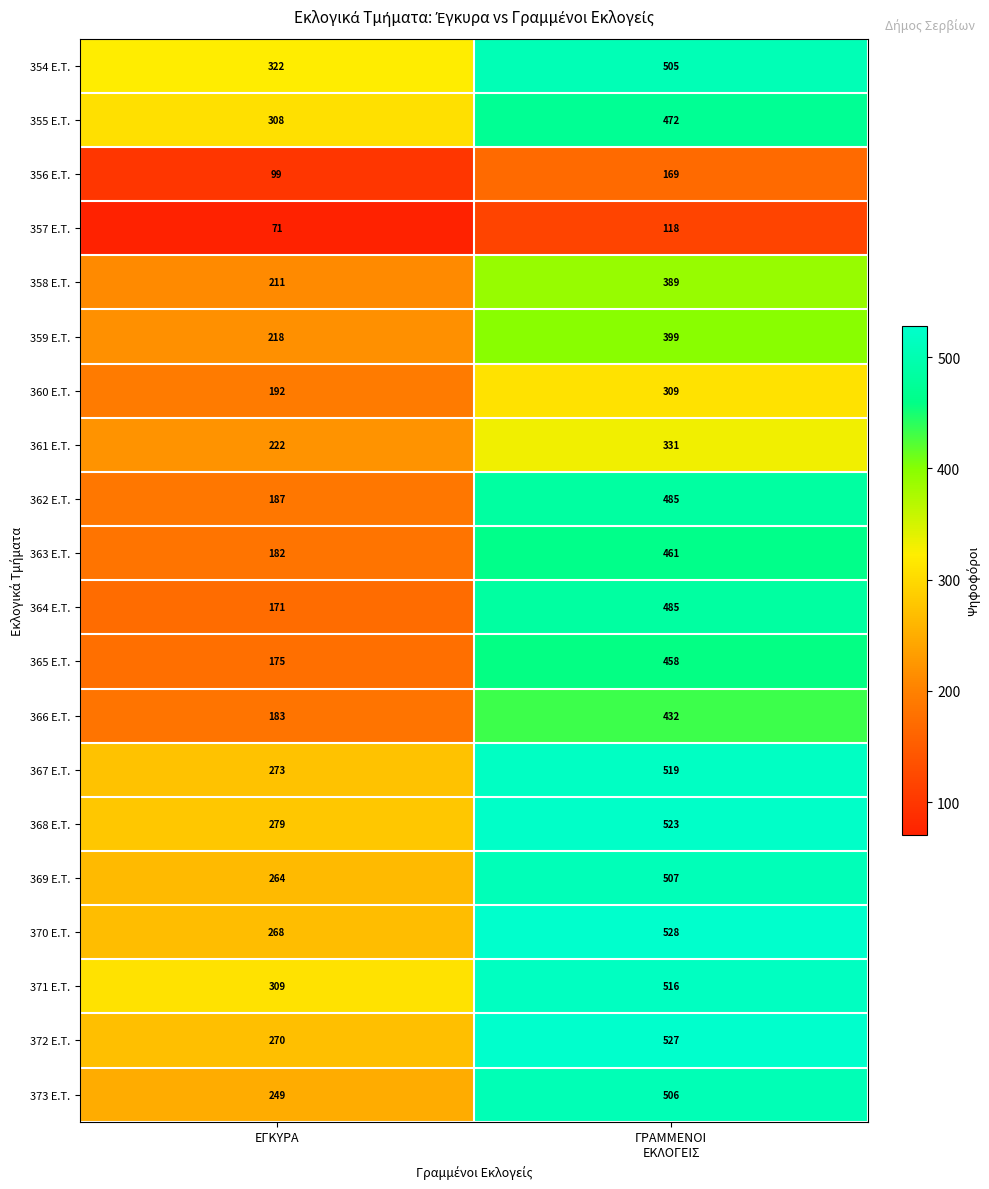

Where is 366 E.T. nearest to the value 307?

ΕΓΚΥΡΑ